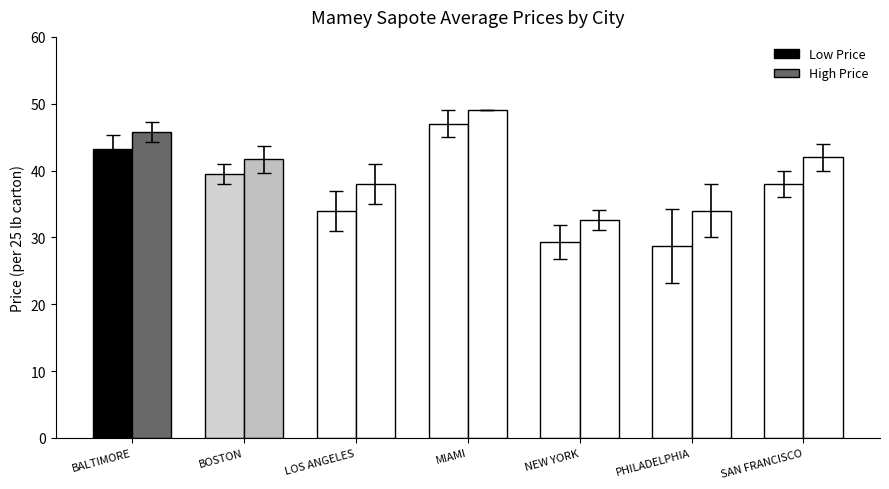

How many values in the High Price series exceed 41?

4